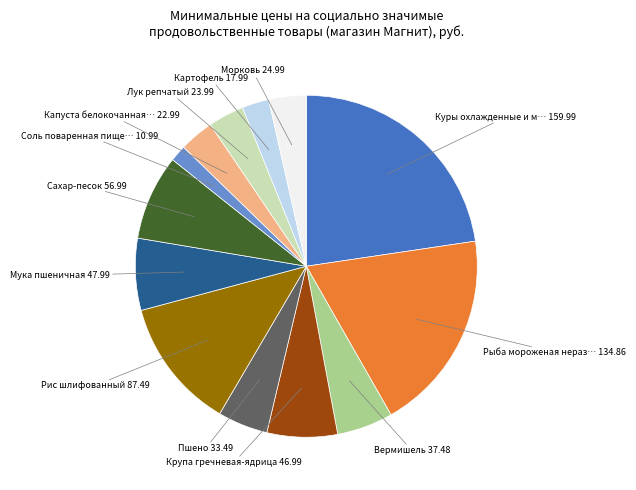

Does any single category account for the majority?

No